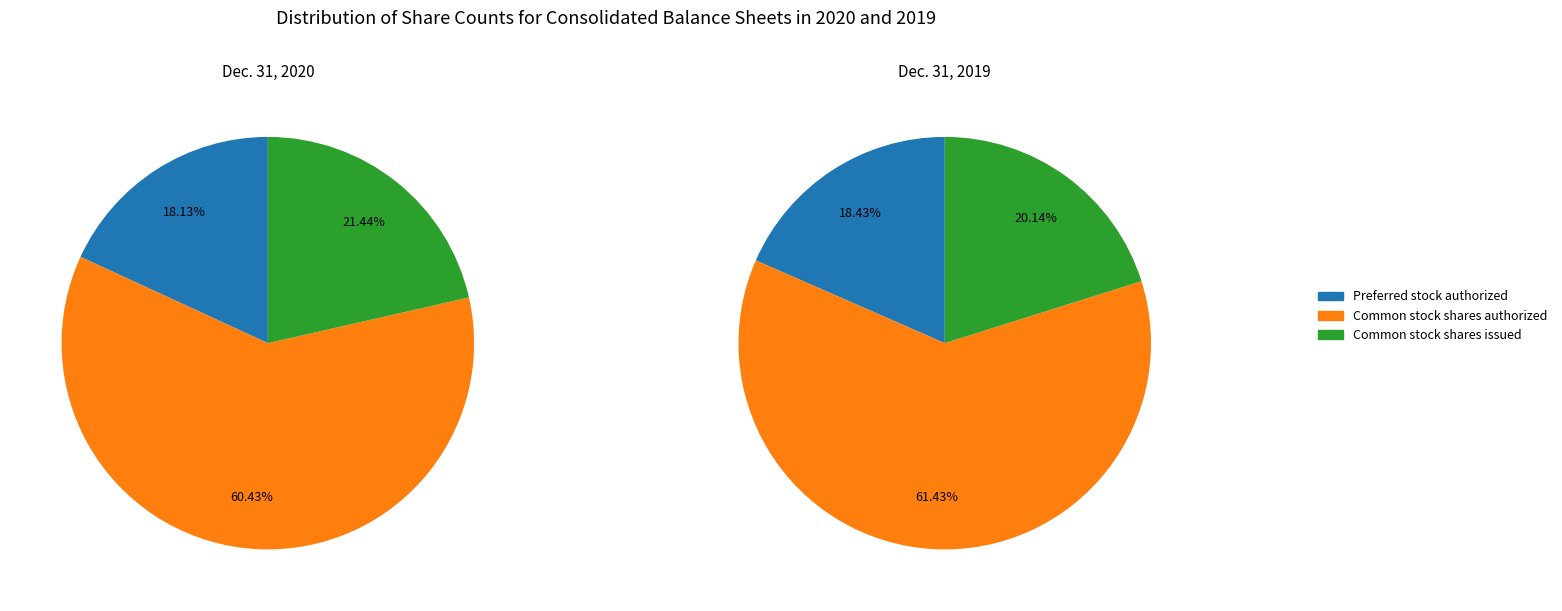

To the nearest percent, what is the difference between the Common stock shares authorized and Common stock shares issued slice percentages?

41%